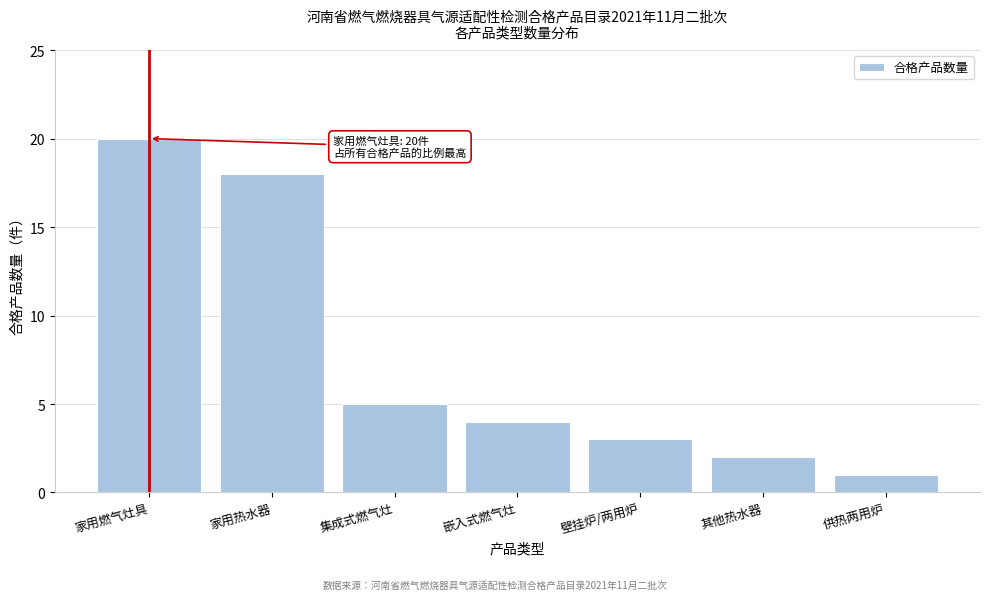

Reading right to left, transcribe all the data shown in this chart.

供热两用炉=1	其他热水器=2	壁挂炉/两用炉=3	嵌入式燃气灶=4	集成式燃气灶=5	家用热水器=18	家用燃气灶具=20